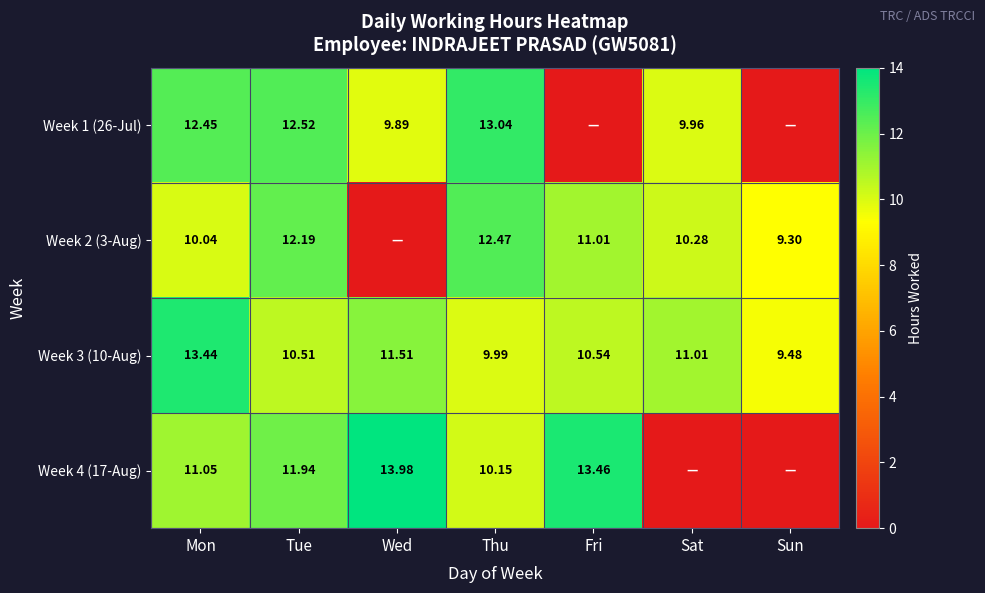

The Week 1 (26-Jul) series shows 6.8 at Tue. True or false?

False